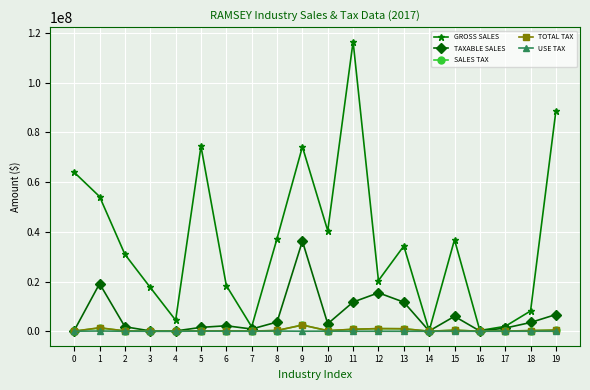

Read the SALES TAX value at 16, to the nearest 100.

5800